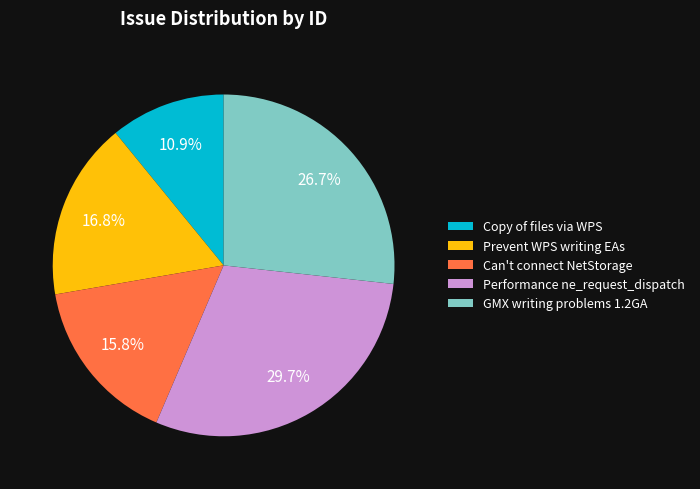

Which category has the biggest portion of the pie?

Performance ne_request_dispatch